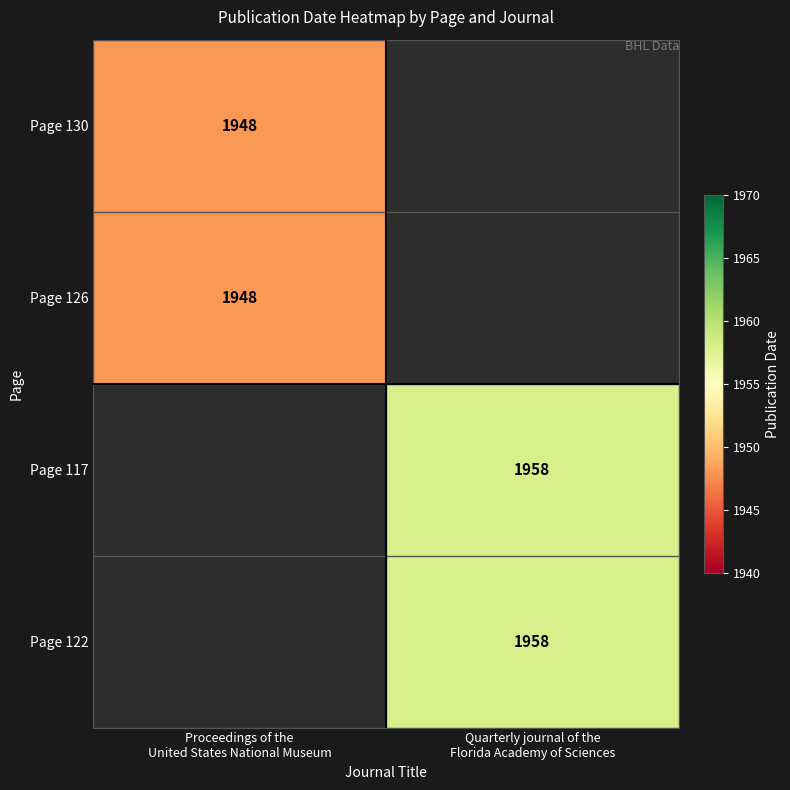

What is the minimum value for Page 130?

1948.0